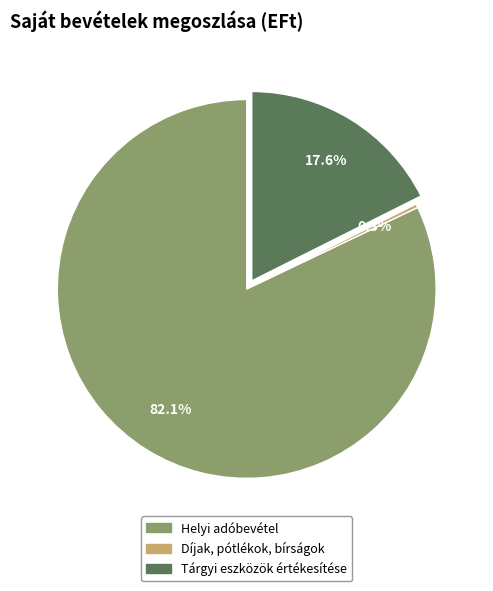

Which has a higher value, Díjak, pótlékok, bírságok or Tárgyi eszközök értékesítése?

Tárgyi eszközök értékesítése